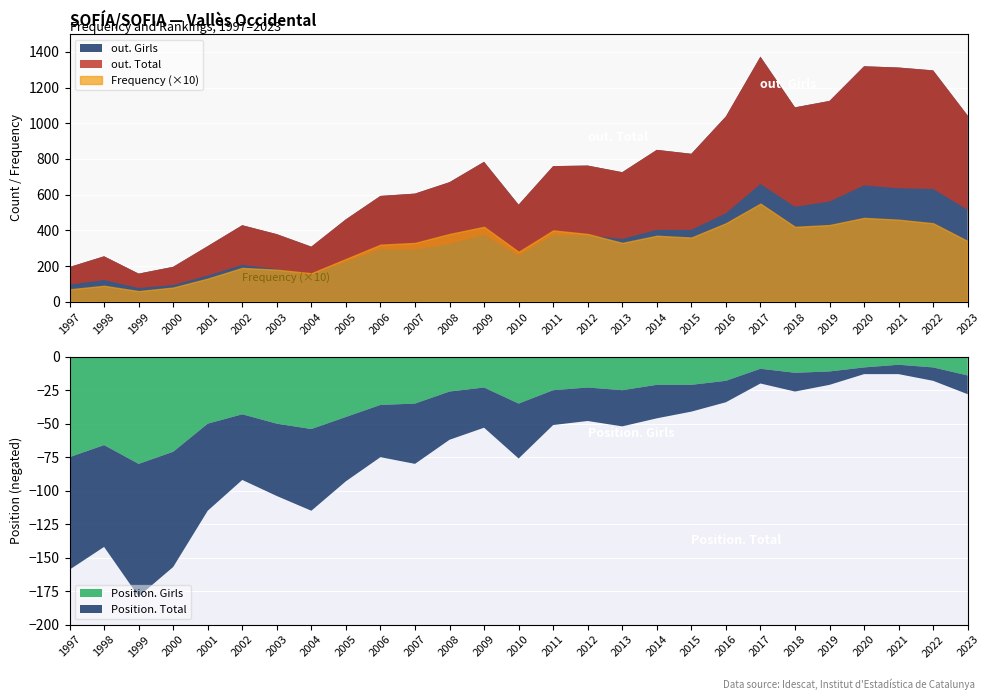

Which series ends up on top after the final intersection of out. Total and Position. Total?

out. Total